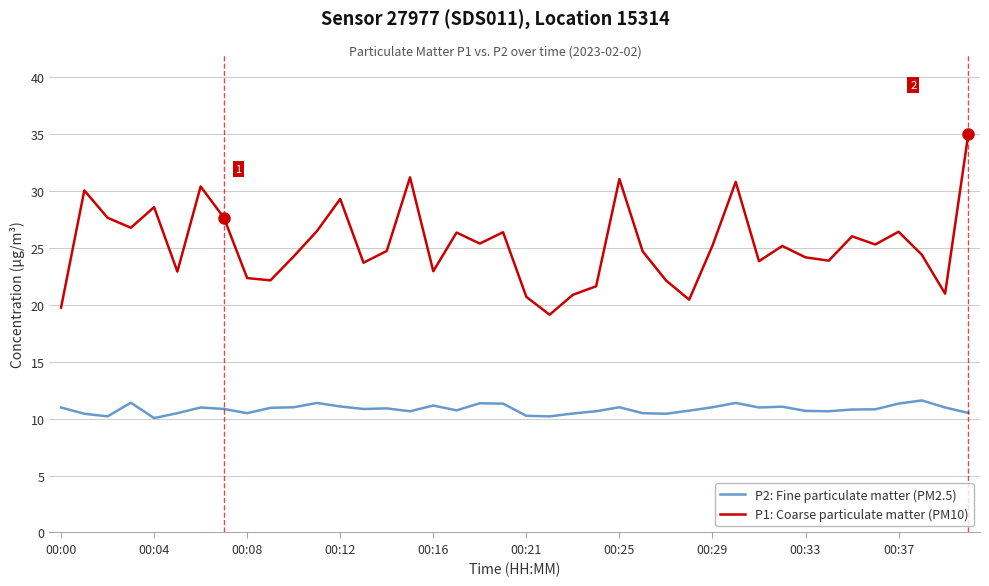

True or false: P2: Fine particulate matter (PM2.5) has more than 0 points higher than both neighbors.

True